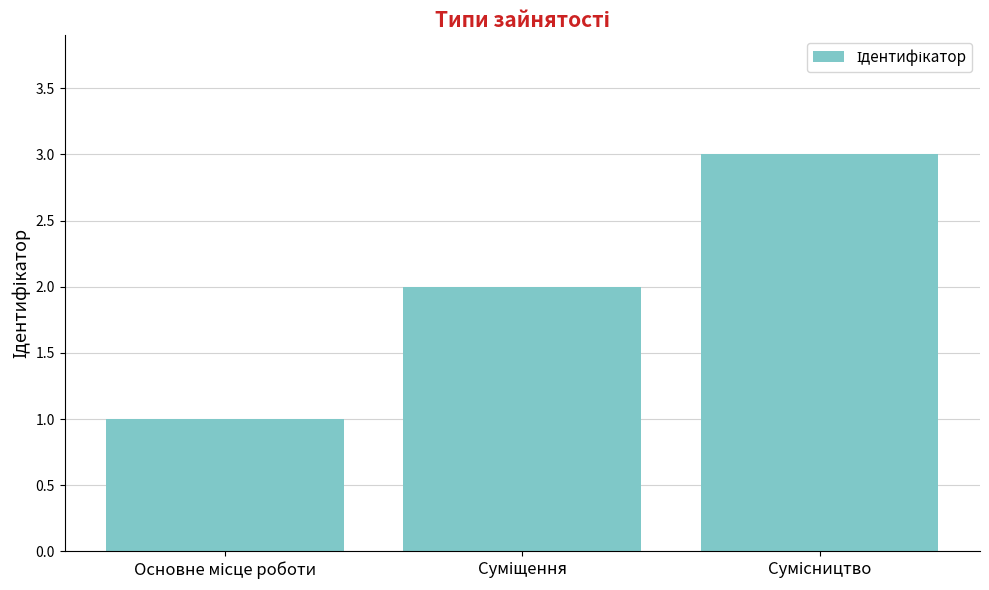

Are the bars grouped side by side (vs. stacked)?

No